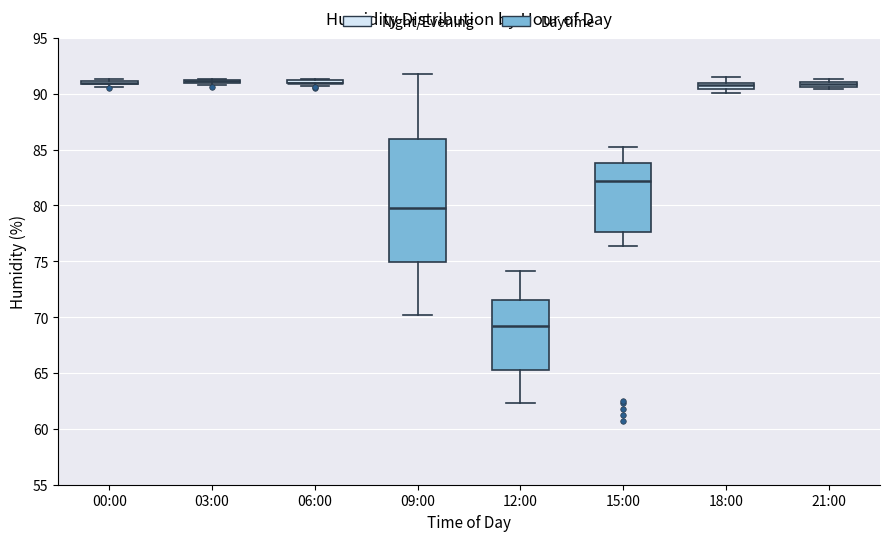

Which box is the tallest, from its lower edge to its upper edge?

09:00